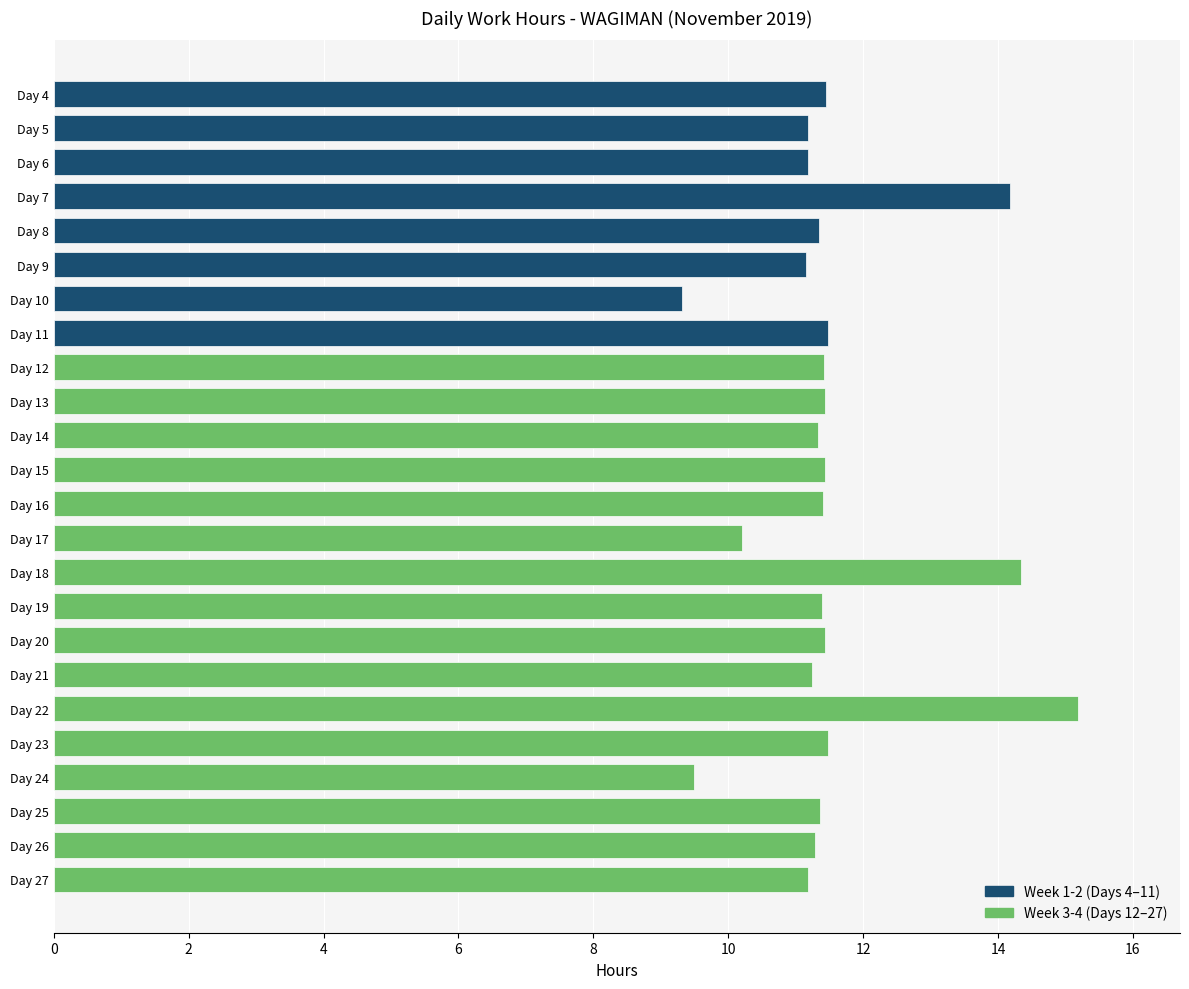

Reading left to right, transcribe all the data shown in this chart.

Day 4=11.4	Day 5=11.2	Day 6=11.2	Day 7=14.2	Day 8=11.3	Day 9=11.2	Day 10=9.3	Day 11=11.5	Day 12=11.4	Day 13=11.4	Day 14=11.3	Day 15=11.4	Day 16=11.4	Day 17=10.2	Day 18=14.3	Day 19=11.4	Day 20=11.4	Day 21=11.2	Day 22=15.2	Day 23=11.5	Day 24=9.5	Day 25=11.4	Day 26=11.3	Day 27=11.2